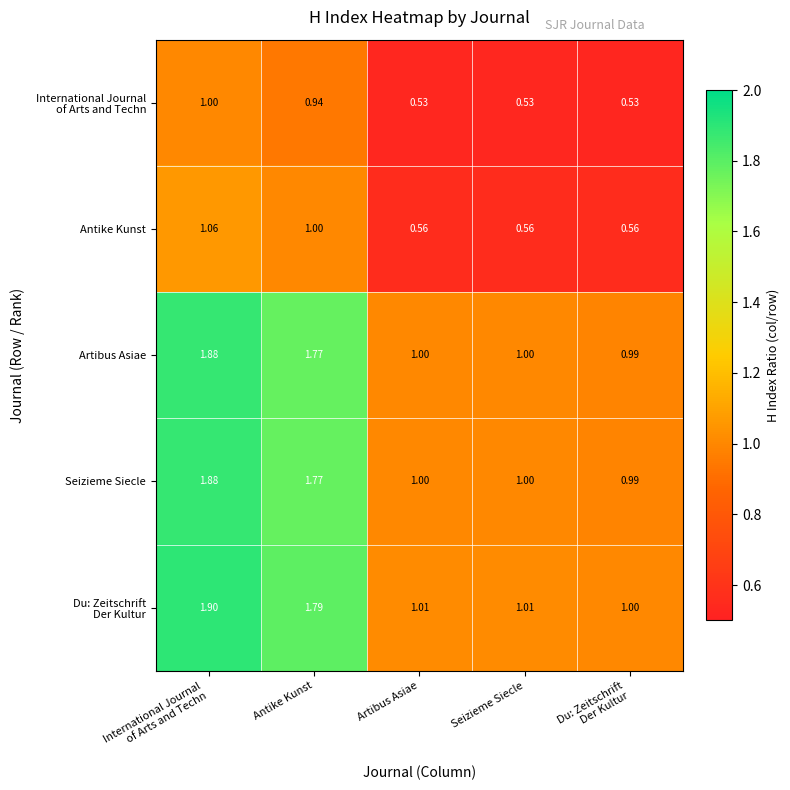

Count the number of data series in this chart.

5